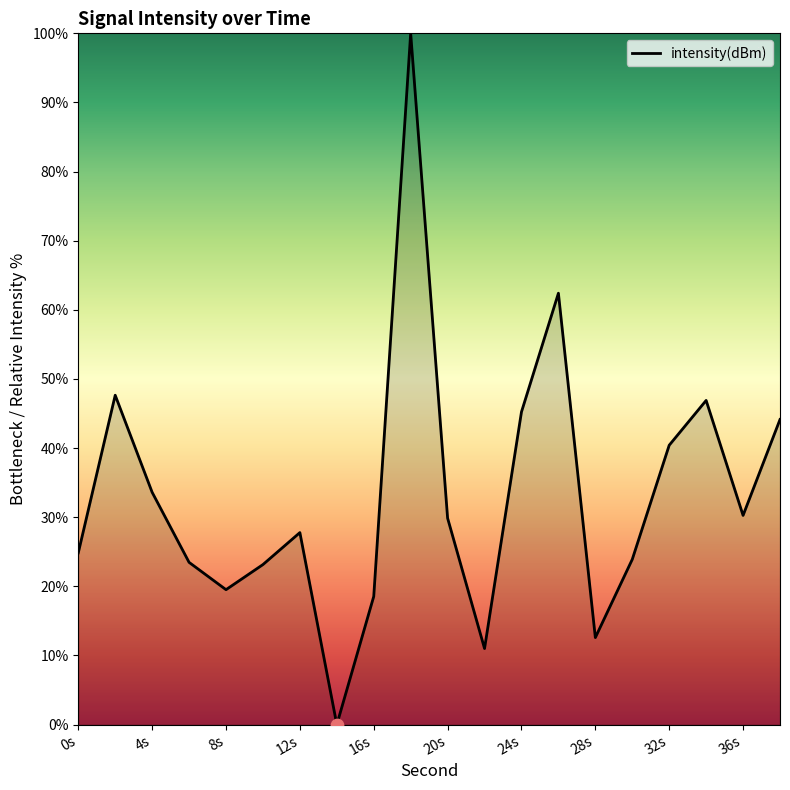

What is the greatest value displayed?

100.0